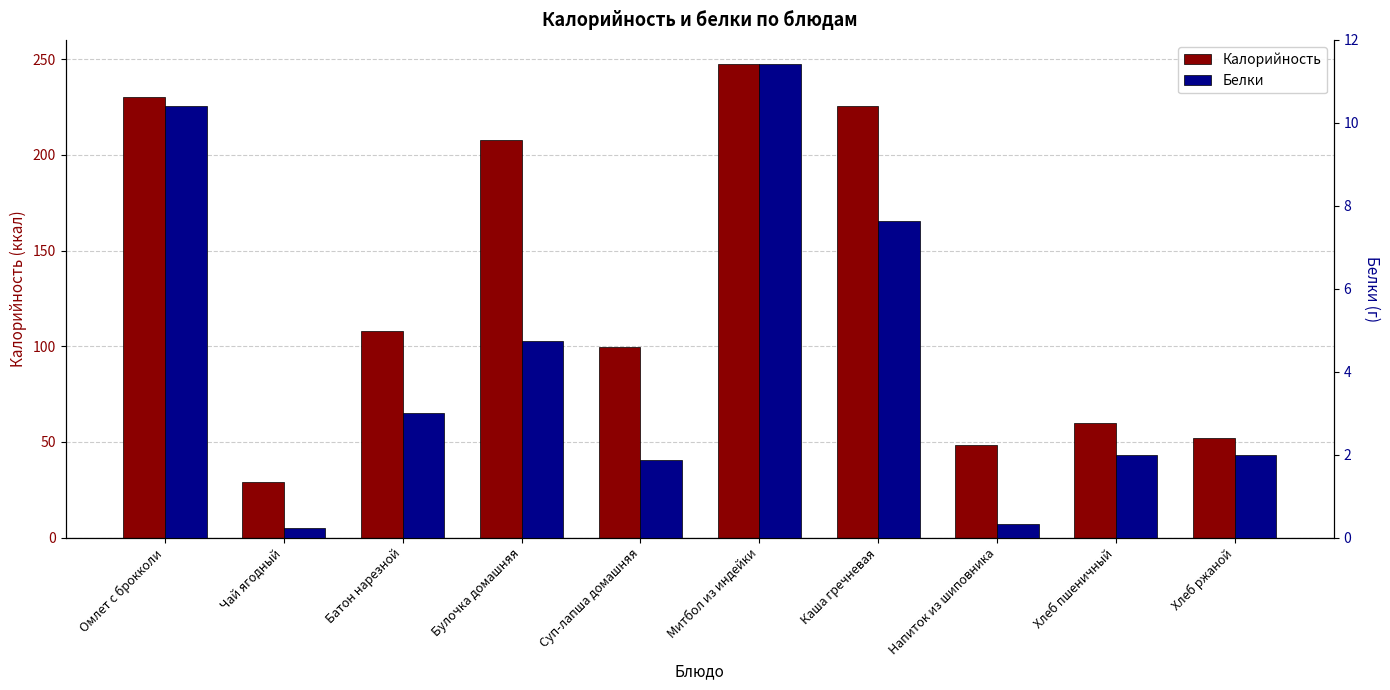

Reading left to right, transcribe all the data shown in this chart.

Калорийность: Омлет с брокколи=230.3	Чай ягодный=29.1	Батон нарезной=108.0	Булочка домашняя=207.8	Суп-лапша домашняя=99.5	Митбол из индейки=247.7	Каша гречневая=225.7	Напиток из шиповника=48.3	Хлеб пшеничный=59.7	Хлеб ржаной=52.2
Белки: Омлет с брокколи=10.4	Чай ягодный=0.2	Батон нарезной=3.0	Булочка домашняя=4.7	Суп-лапша домашняя=1.9	Митбол из индейки=11.4	Каша гречневая=7.6	Напиток из шиповника=0.3	Хлеб пшеничный=2.0	Хлеб ржаной=2.0